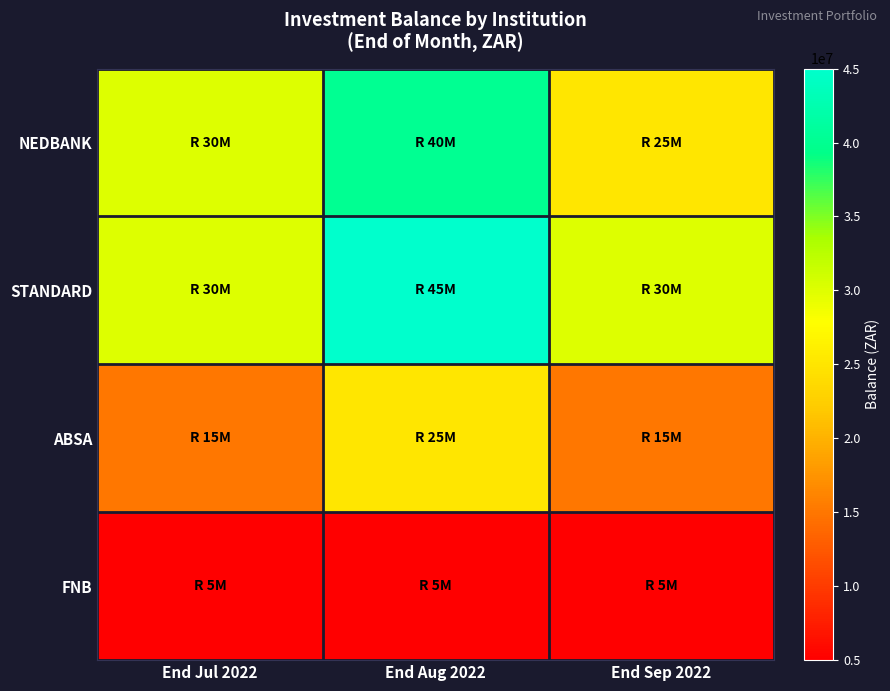

Reading right to left, extract all data points from this chart.

NEDBANK: End Sep 2022=25000000	End Aug 2022=40000000	End Jul 2022=30000000
STANDARD: End Sep 2022=30000000	End Aug 2022=45000000	End Jul 2022=30000000
ABSA: End Sep 2022=15000000	End Aug 2022=25000000	End Jul 2022=15000000
FNB: End Sep 2022=5000000	End Aug 2022=5000000	End Jul 2022=5000000